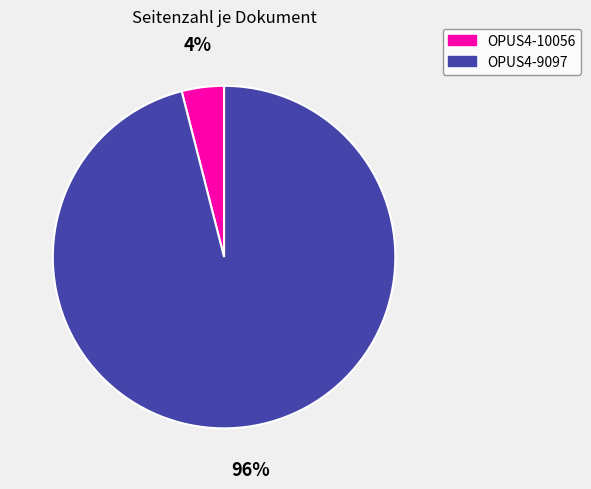

What percentage is the OPUS4-9097 slice, to the nearest percent?

96%